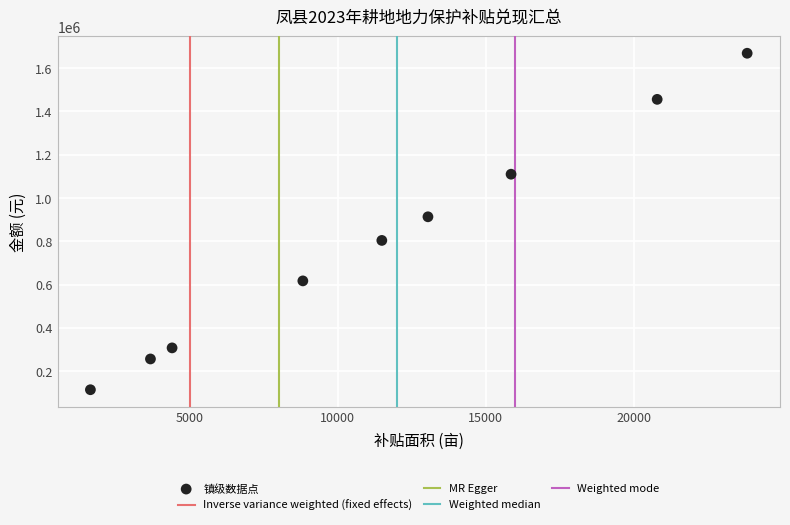

What Y value in the scatter plot is closest to 891743?

913417.4